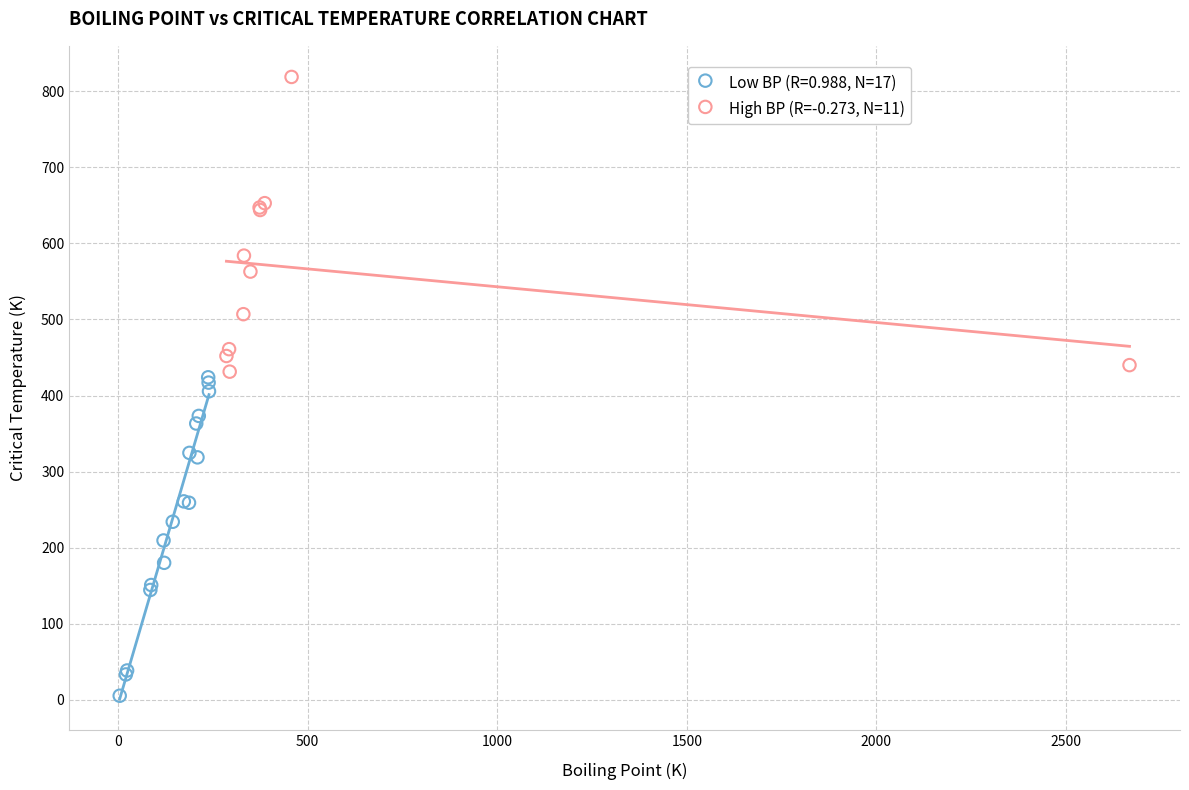

Which series has the widest spread of Y values?

Low BP (R=0.988, N=17)